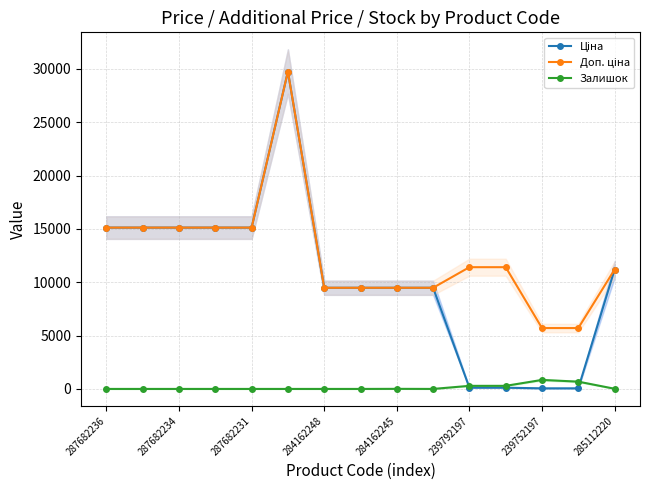

Reading left to right, what are all the values shown in this chart?

Ціна: 15120.0	15120.0	15120.0	15120.0	15120.0	29747.2	9480.1	9480.1	9480.1	9480.1	114.1	114.1	57.0	57.0	11188.2
Доп. ціна: 15120.0	15120.0	15120.0	15120.0	15120.0	29747.2	9480.1	9480.1	9480.1	9480.1	11410.0	11410.0	5705.0	5705.0	11188.2
Залишок: 0.0	0.0	0.0	0.0	0.0	0.0	0.0	0.0	8.0	0.0	289.0	290.0	845.0	683.0	17.0